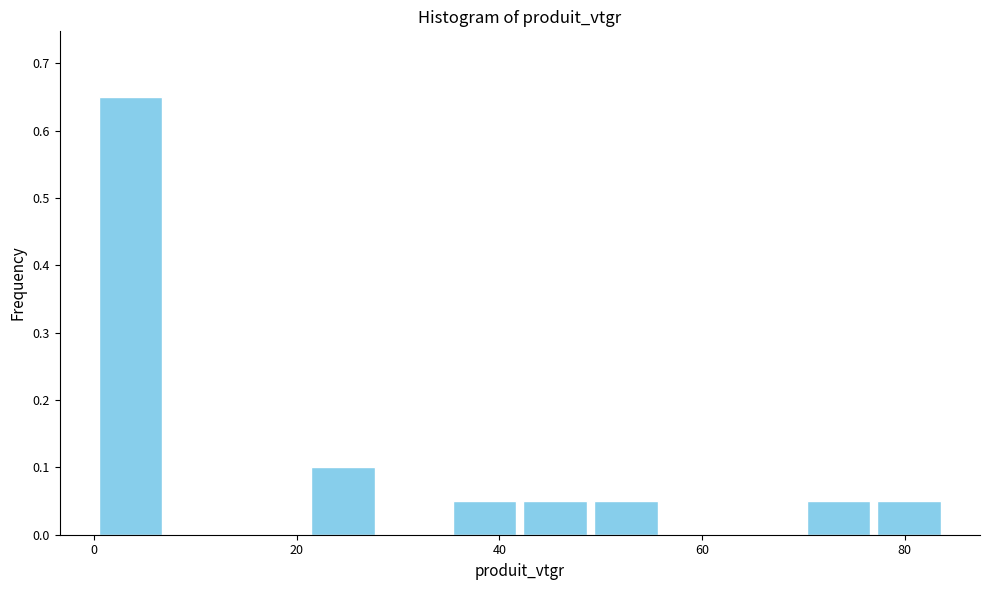

Around what value on the x-axis is the tallest bar? Give the approximate position of its centre, as read against the axis.

4